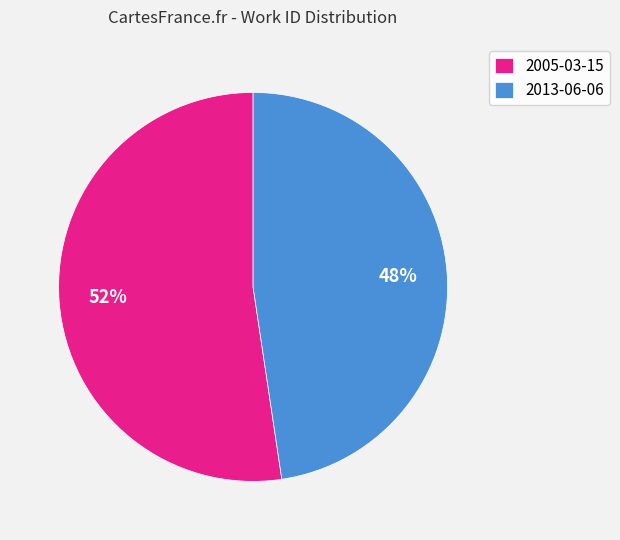

Combined, do 2005-03-15 and 2013-06-06 account for over 50%?

Yes